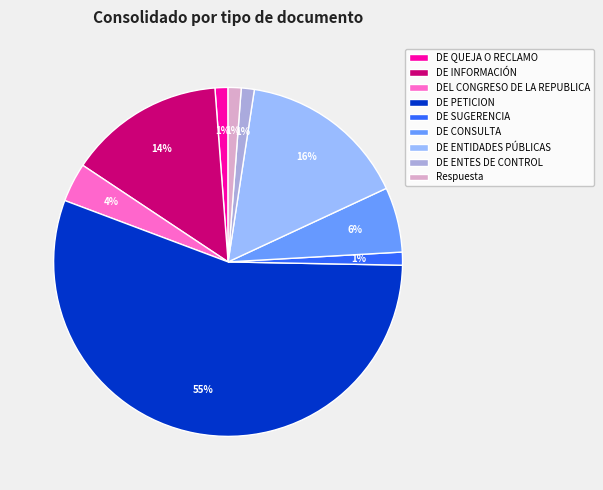

To the nearest percent, what is the difference between the DE QUEJA O RECLAMO and DE INFORMACIÓN slice percentages?

13%